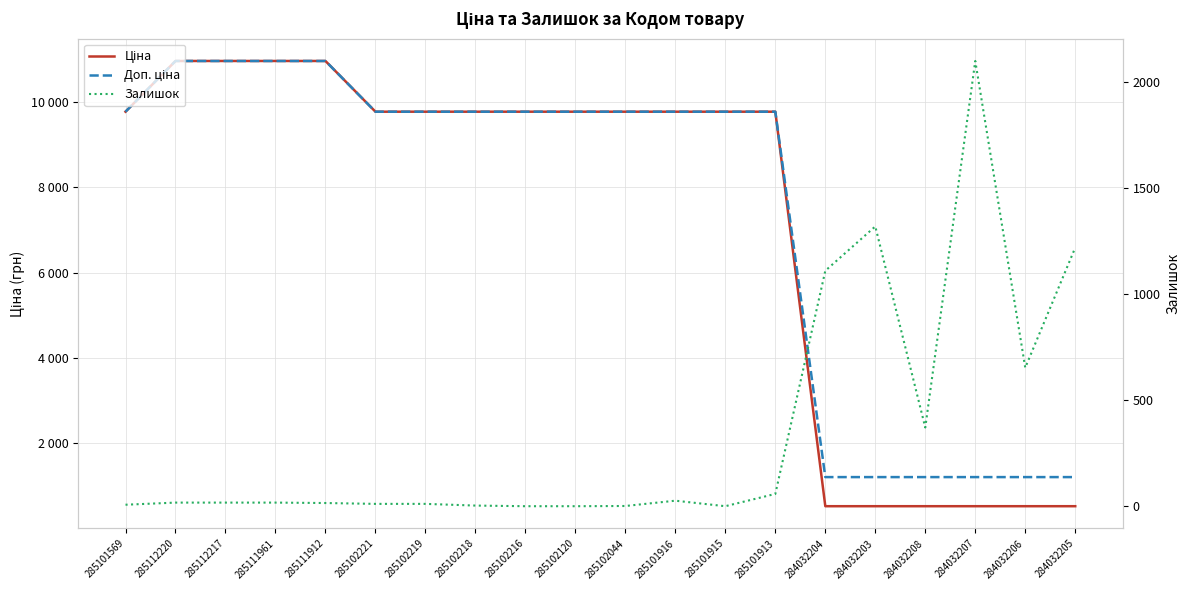

What is the difference between the Залишок values at 284032204 and 285112220?

1093.0